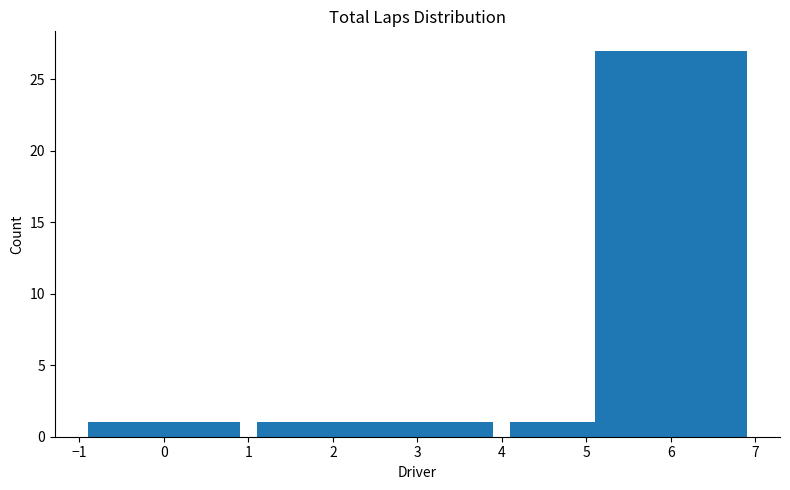

Reading left to right, what are all the values shown in this chart?

0=1	2=1	3=1	5=1	6=27